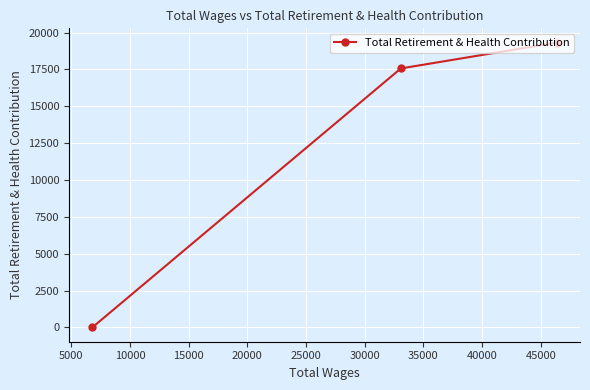

What is the average value?

12295